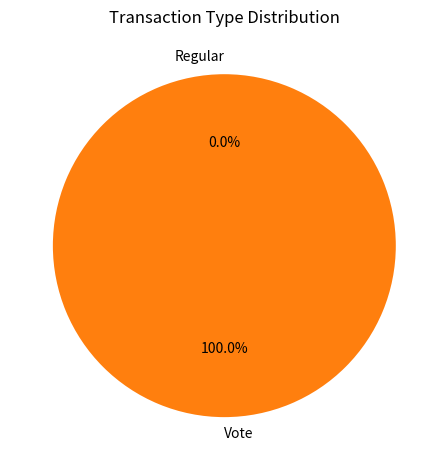

To the nearest percent, what is the combined percentage of Vote and Regular?

100%